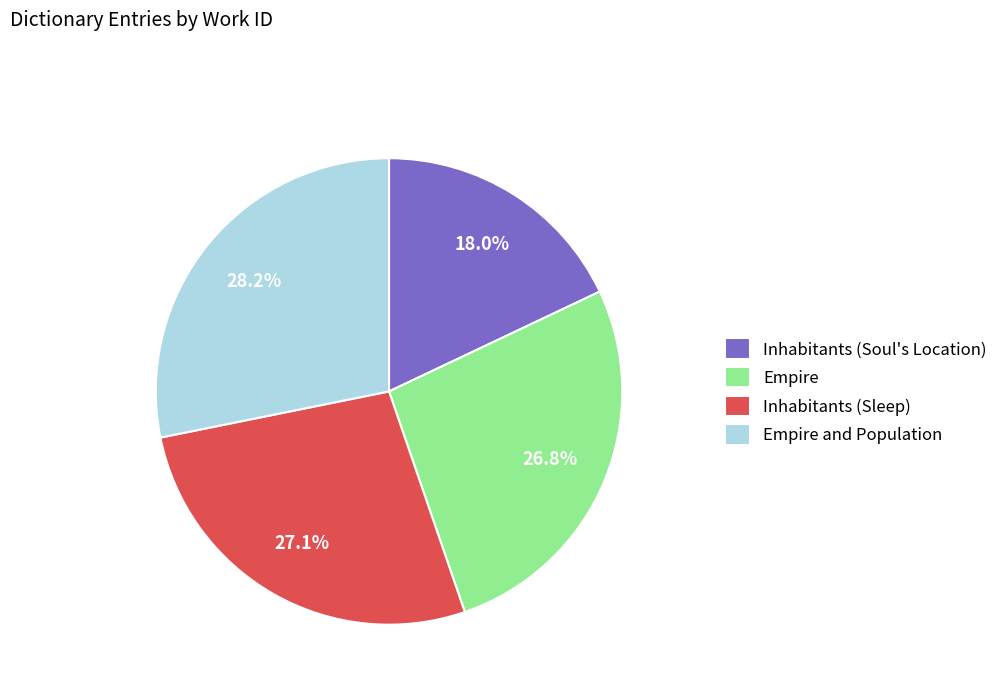

What is the total percentage of Empire and Empire and Population?

54.9%